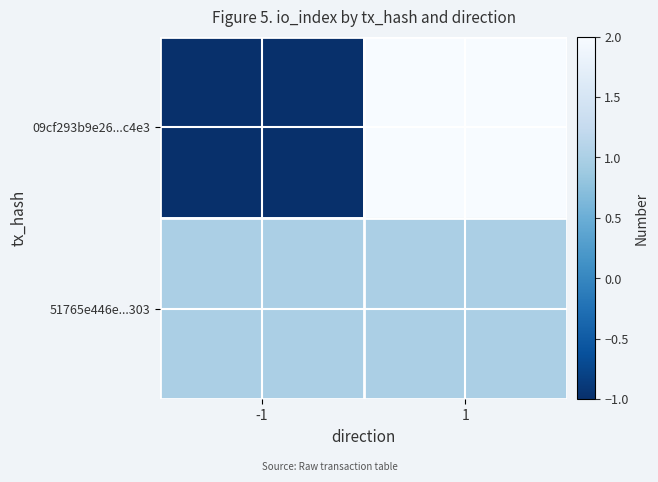

Which series has the widest spread of values?

09cf293b9e26...c4e3